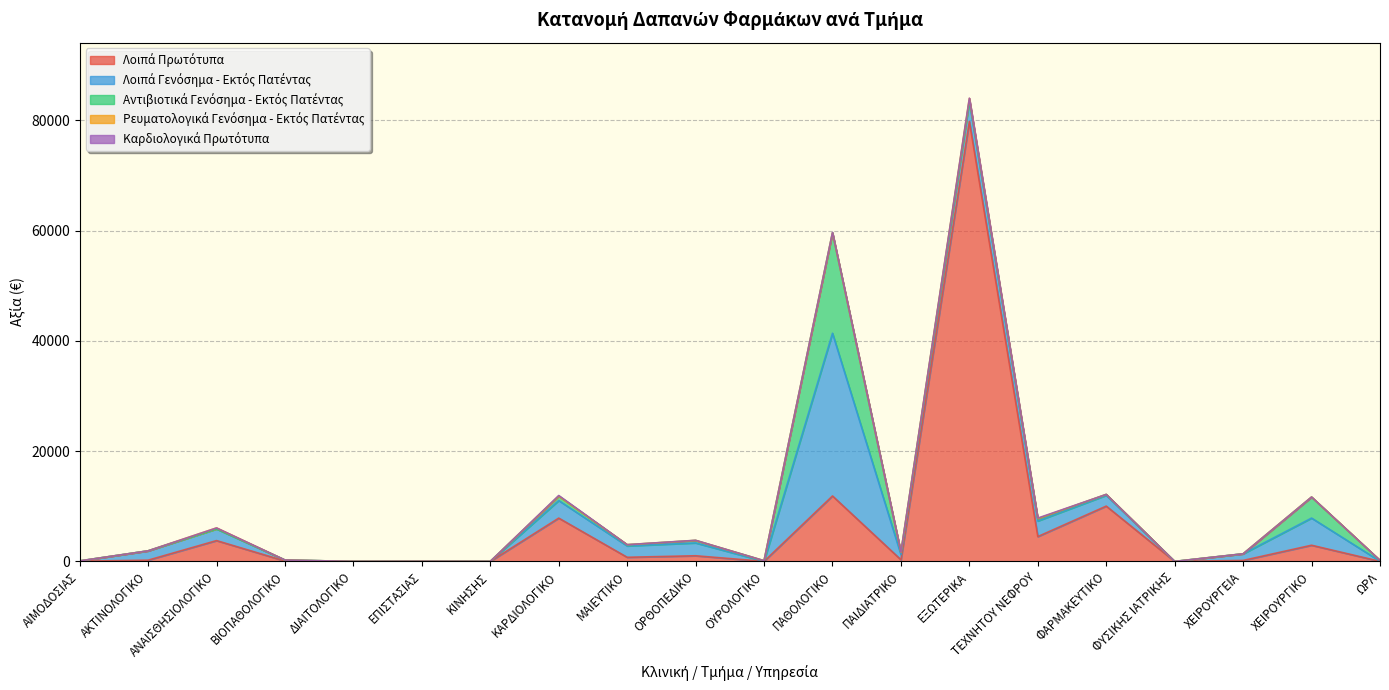

How many lines are shown in the chart?

5